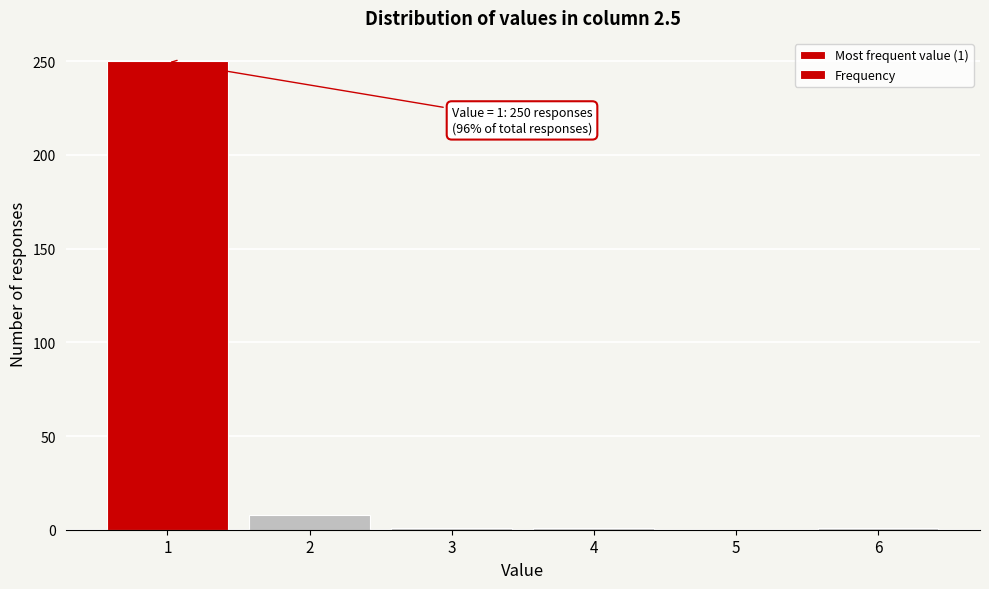

The value at 1 is 349. True or false?

False